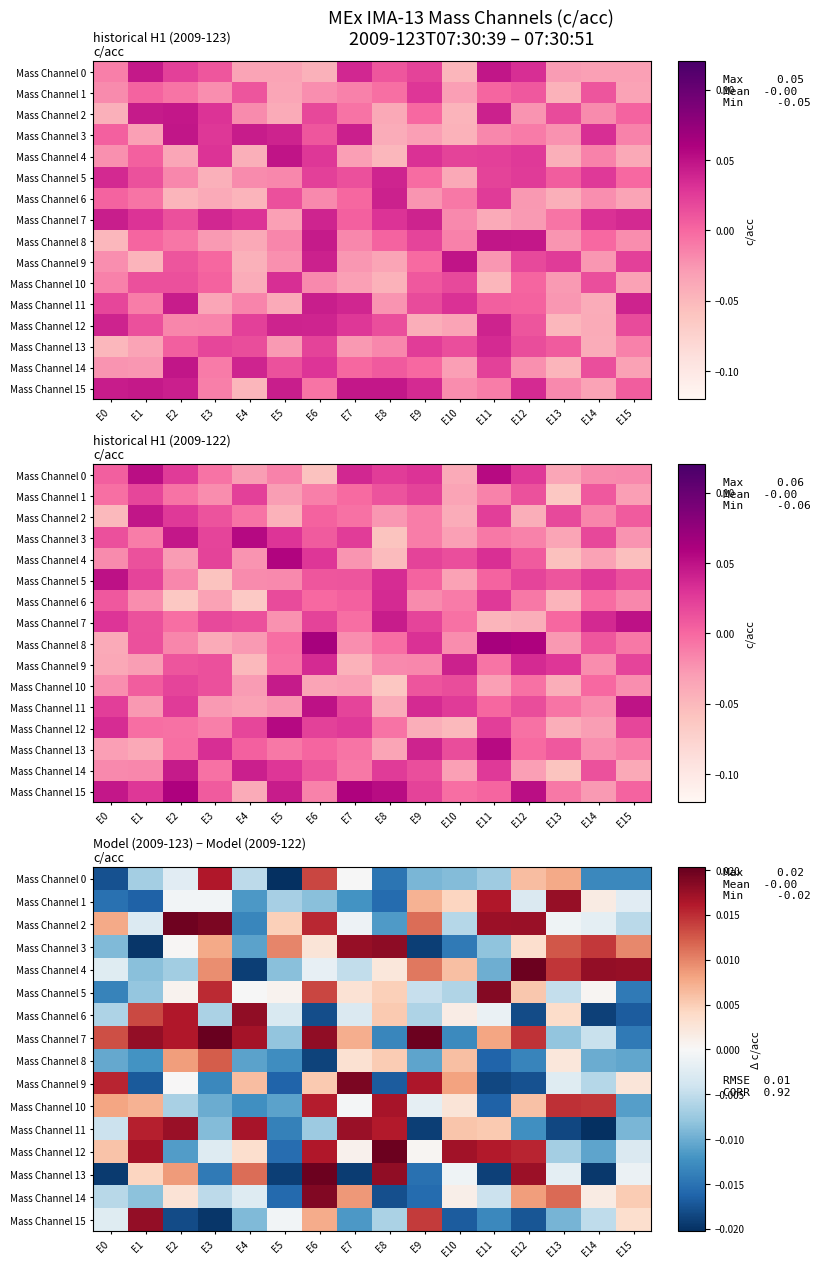

How many data points in Mass Channel 13 are less than 0?

10